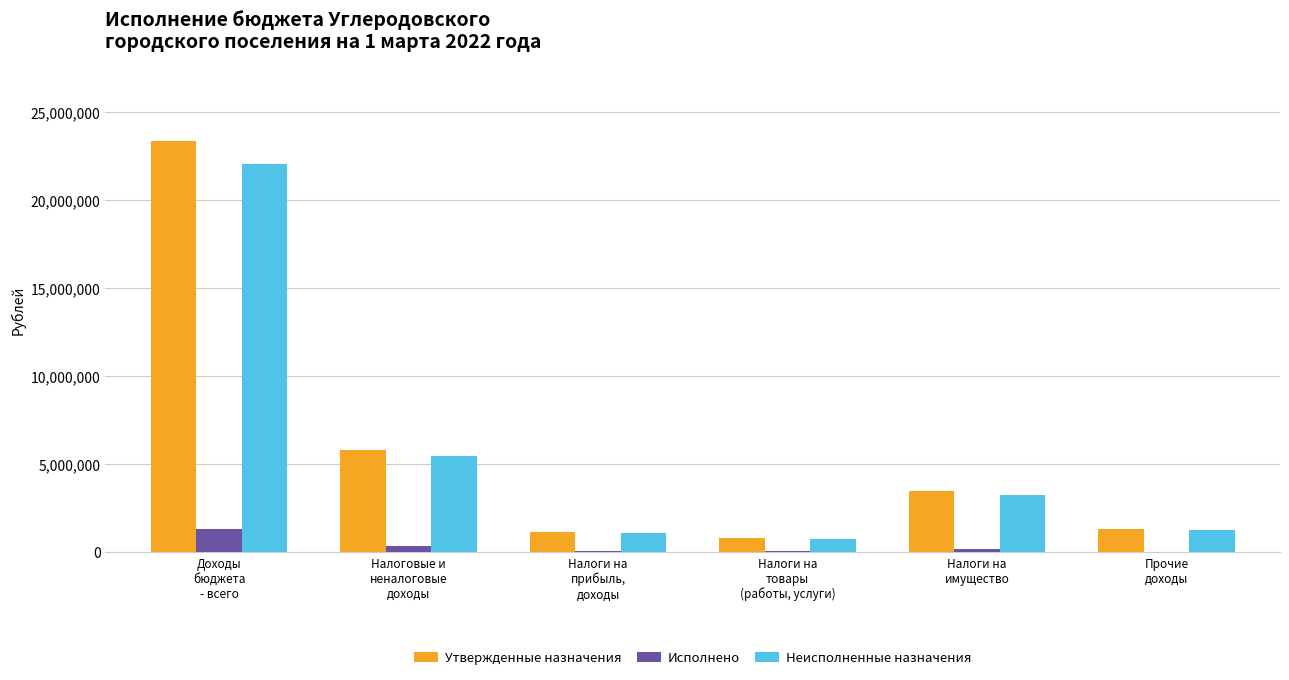

What is the sum of all Исполнено values?

2025093.4